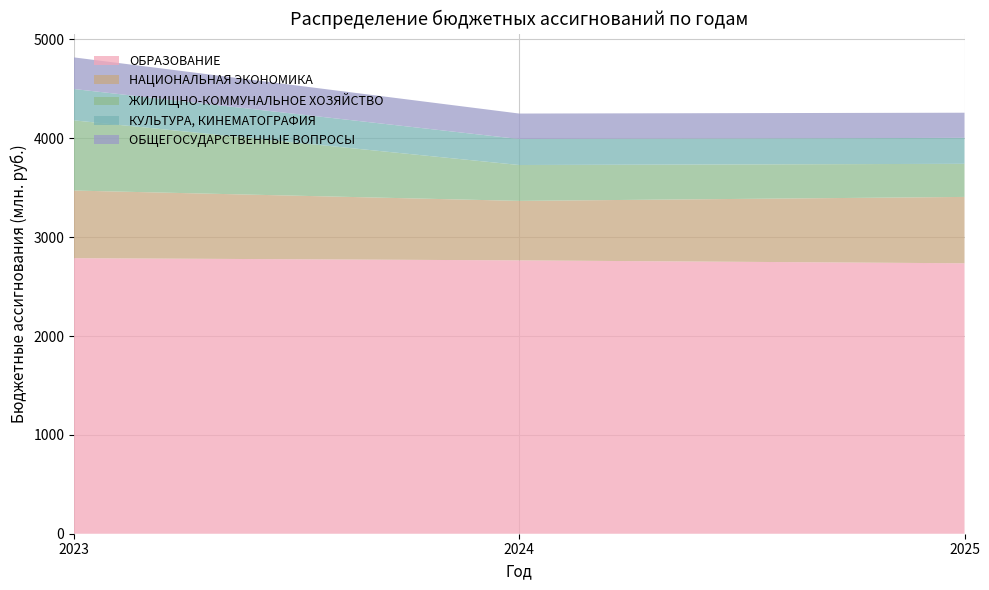

What is the total value across all series at 2024?

4250.2